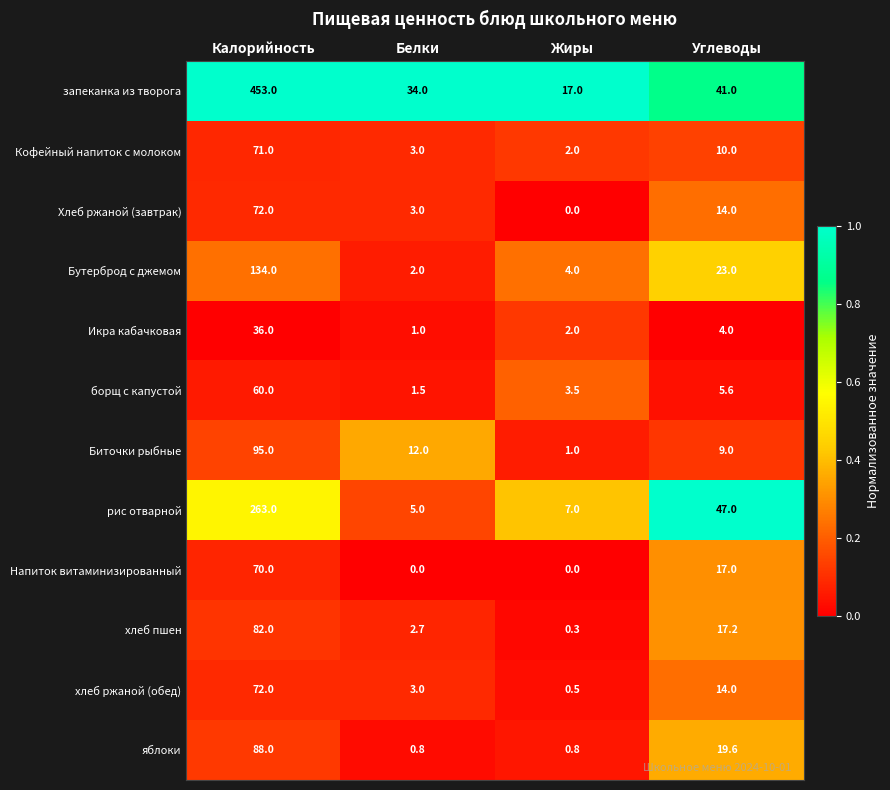

Which series has the largest range (max minus min)?

запеканка из творога